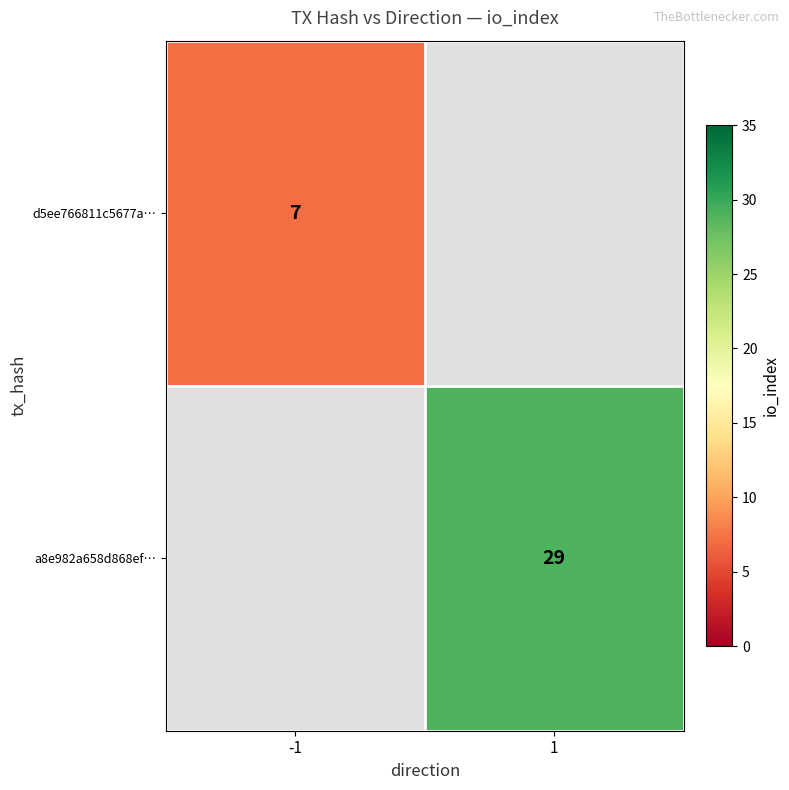

True or false: a8e982a658d868ef… has a value of 41 at 1.

False